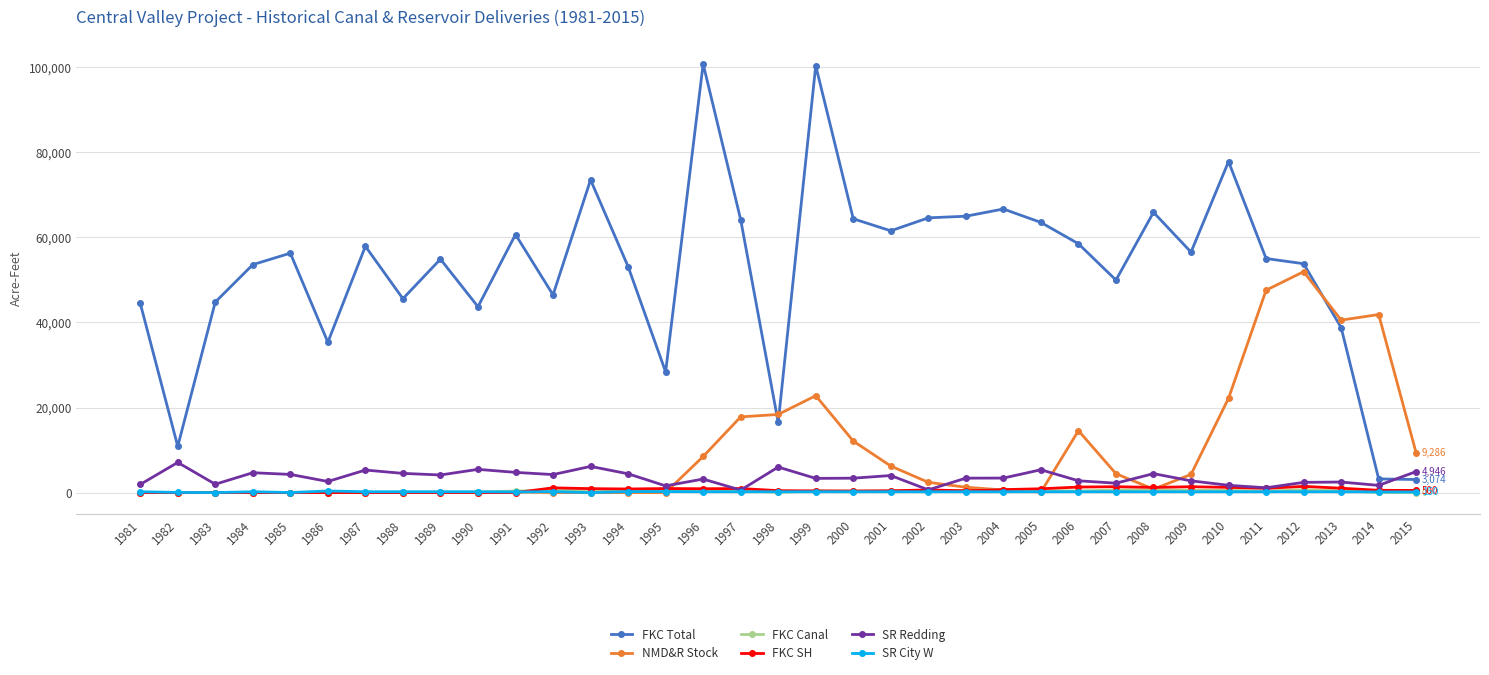

Is it true that FKC SH equals 0 at 1986?

True